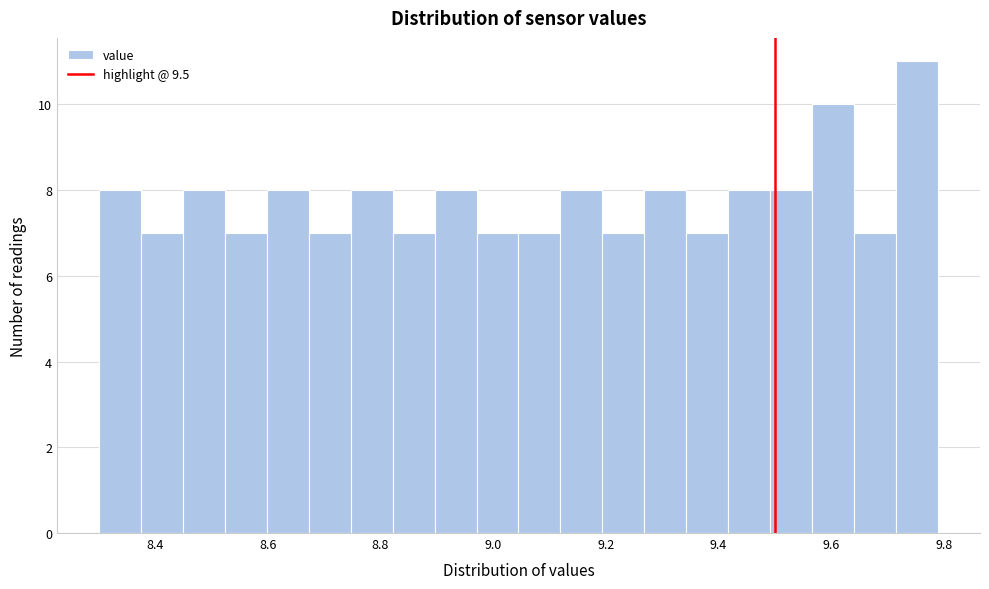

Around what value on the x-axis is the tallest bar? Give the approximate position of its centre, as read against the axis.

9.76